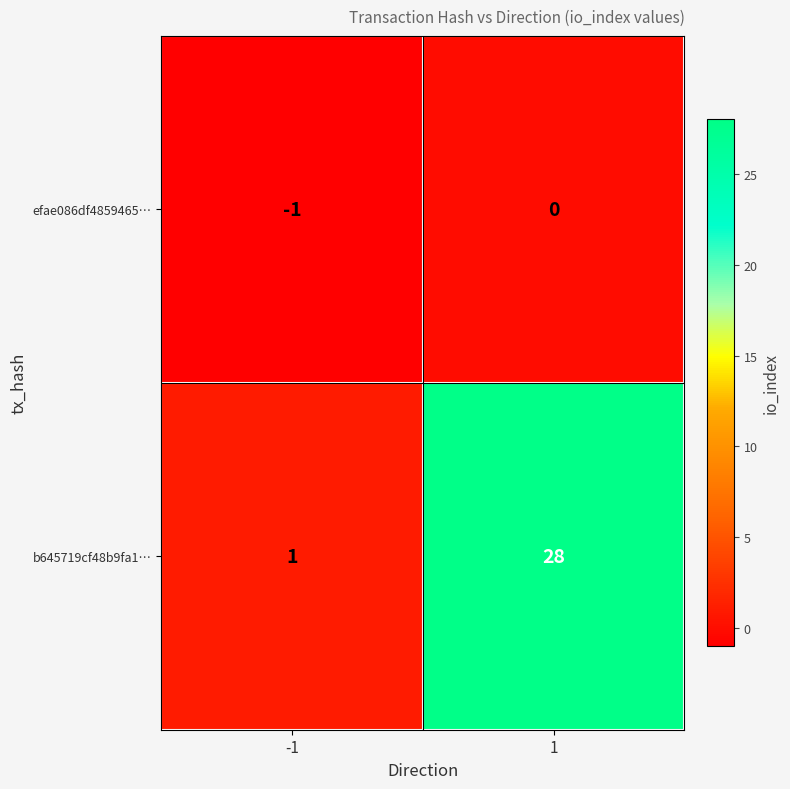

At how many categories does at least one series exceed 19?

1